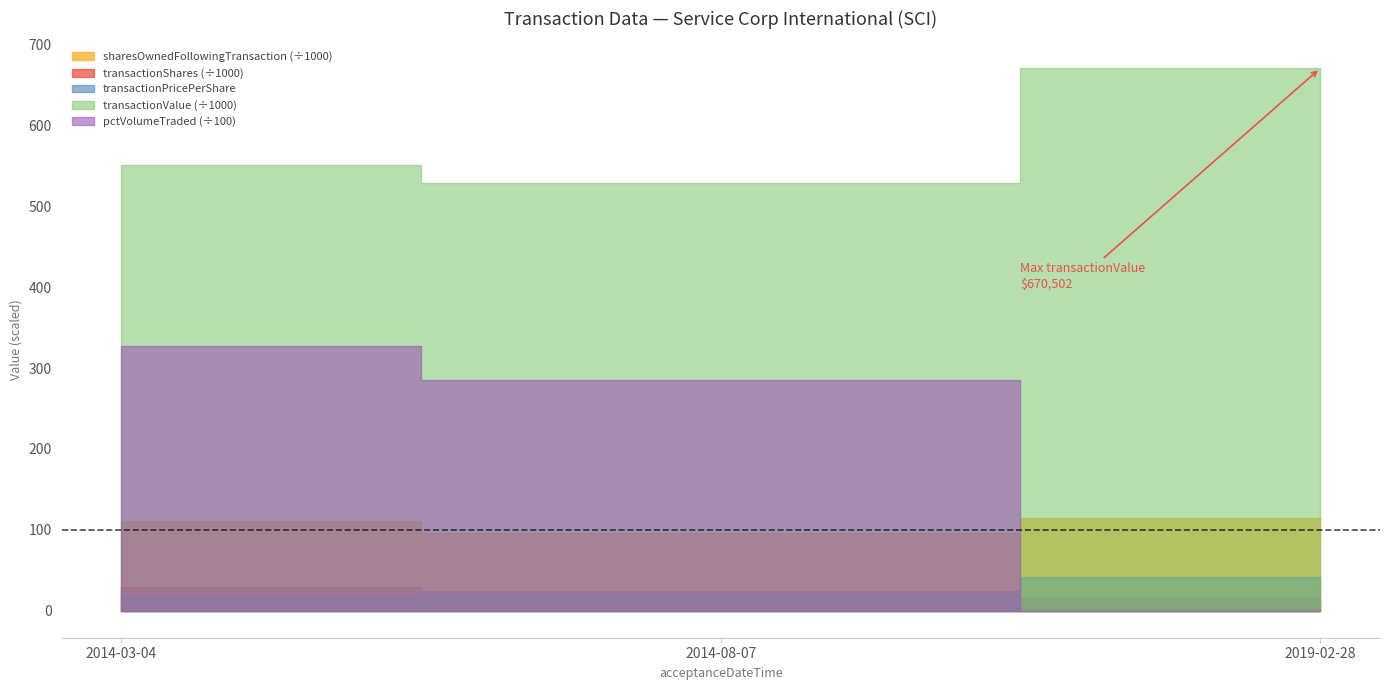

How many values in the transactionPricePerShare series are below 21?

1